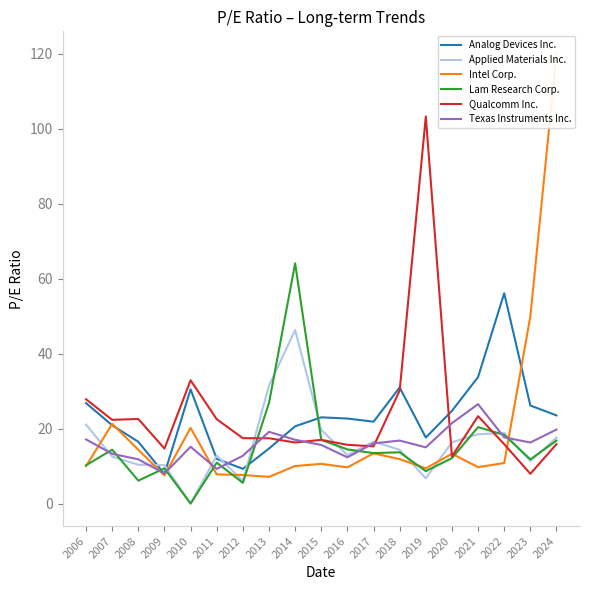

What is the sum of all Analog Devices Inc. values?

439.5